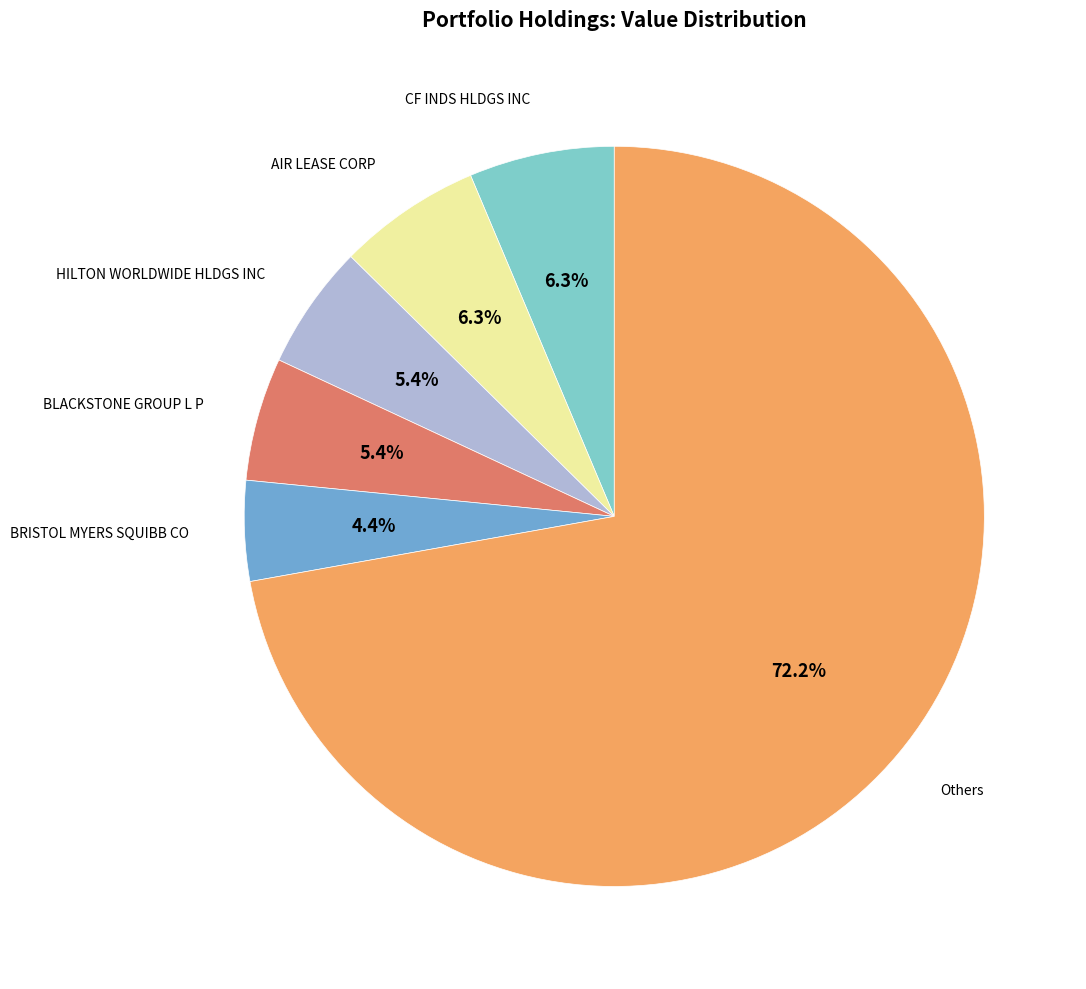

Is there any slice that represents more than half of the pie?

Yes